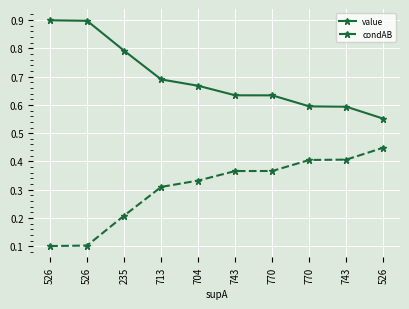

Reading left to right, what are all the values shown in this chart?

value: 526=0.9	526=0.9	235=0.8	713=0.7	704=0.7	743=0.6	770=0.6	770=0.6	743=0.6	526=0.6
condAB: 526=0.1	526=0.1	235=0.2	713=0.3	704=0.3	743=0.4	770=0.4	770=0.4	743=0.4	526=0.4